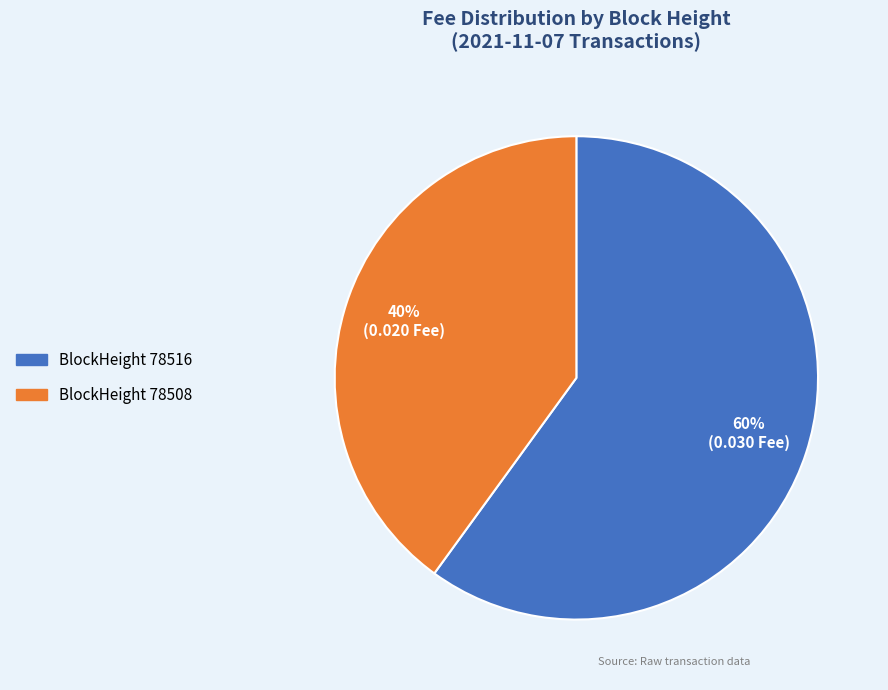

To the nearest percent, what is the average slice percentage?

50%